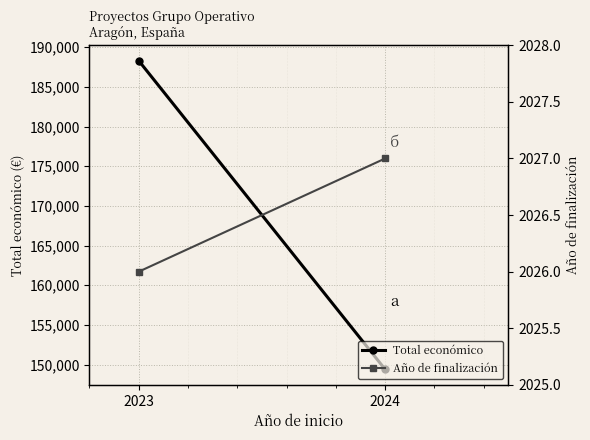

List the series in order of their overall mean, lowest first.

Año de finalización, Total económico